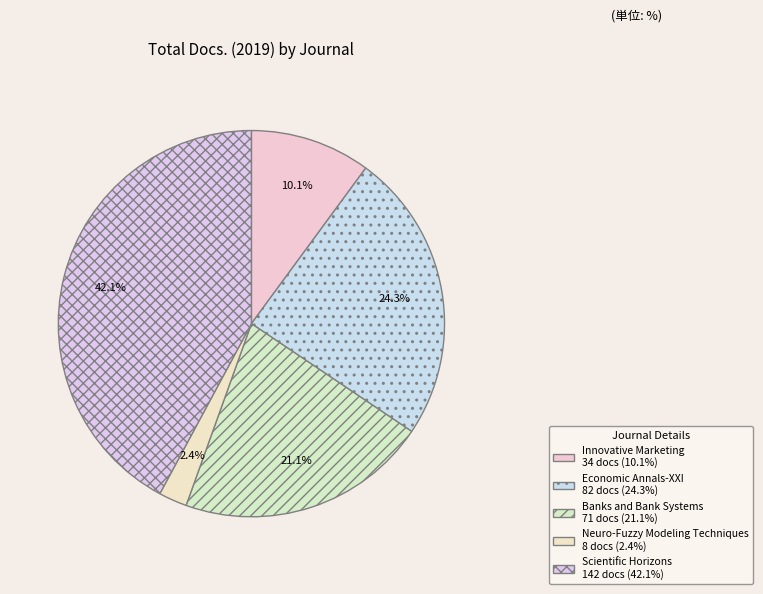

Count the number of slices in the pie.

5